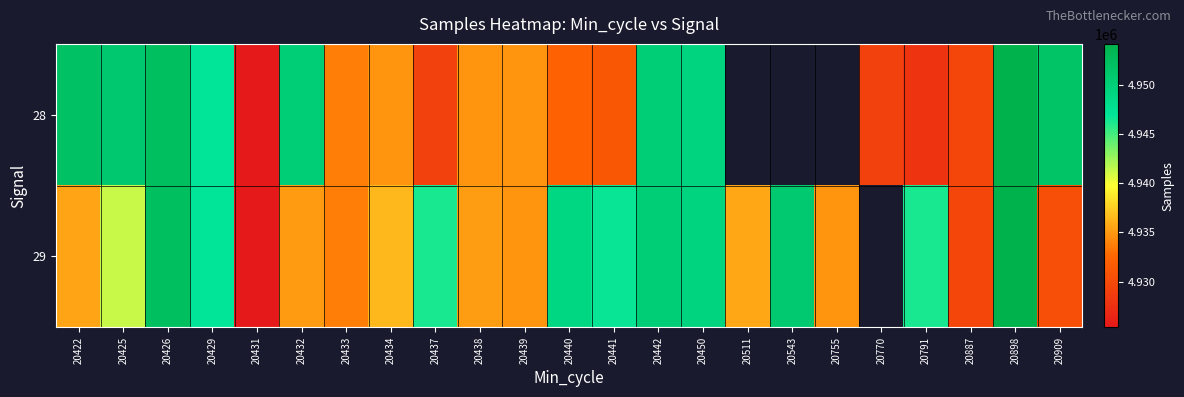

Which series changed the most between 20426 and 20770?

28